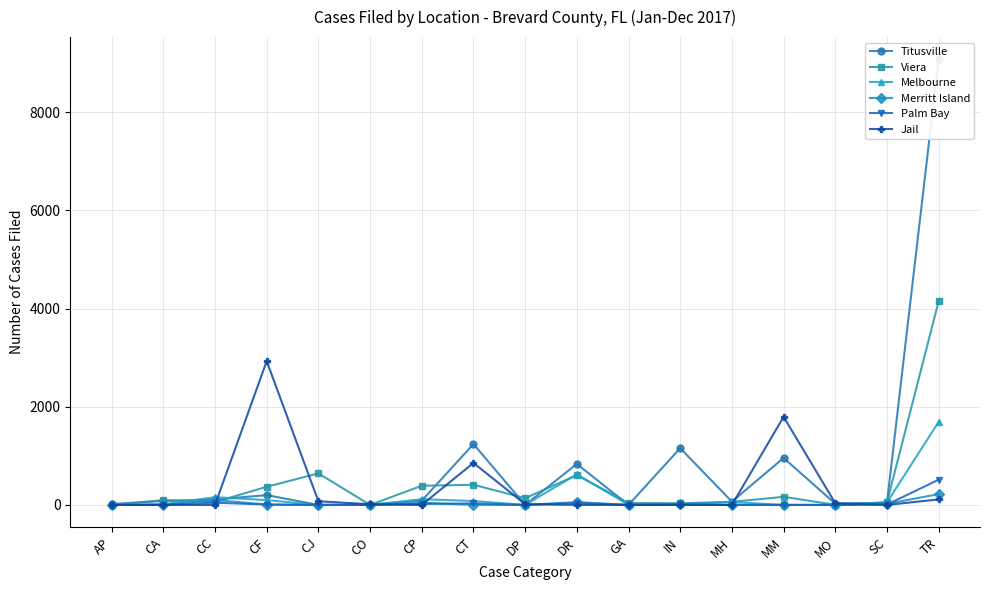

List the labels in order of Titusville value, largest first.

TR, CT, IN, MM, DR, CF, CC, CP, CA, MH, SC, MO, AP, CO, CJ, DP, GA